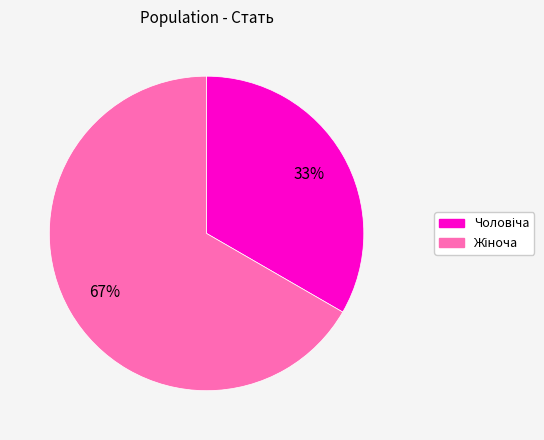

To the nearest percent, what is the average slice percentage?

50%